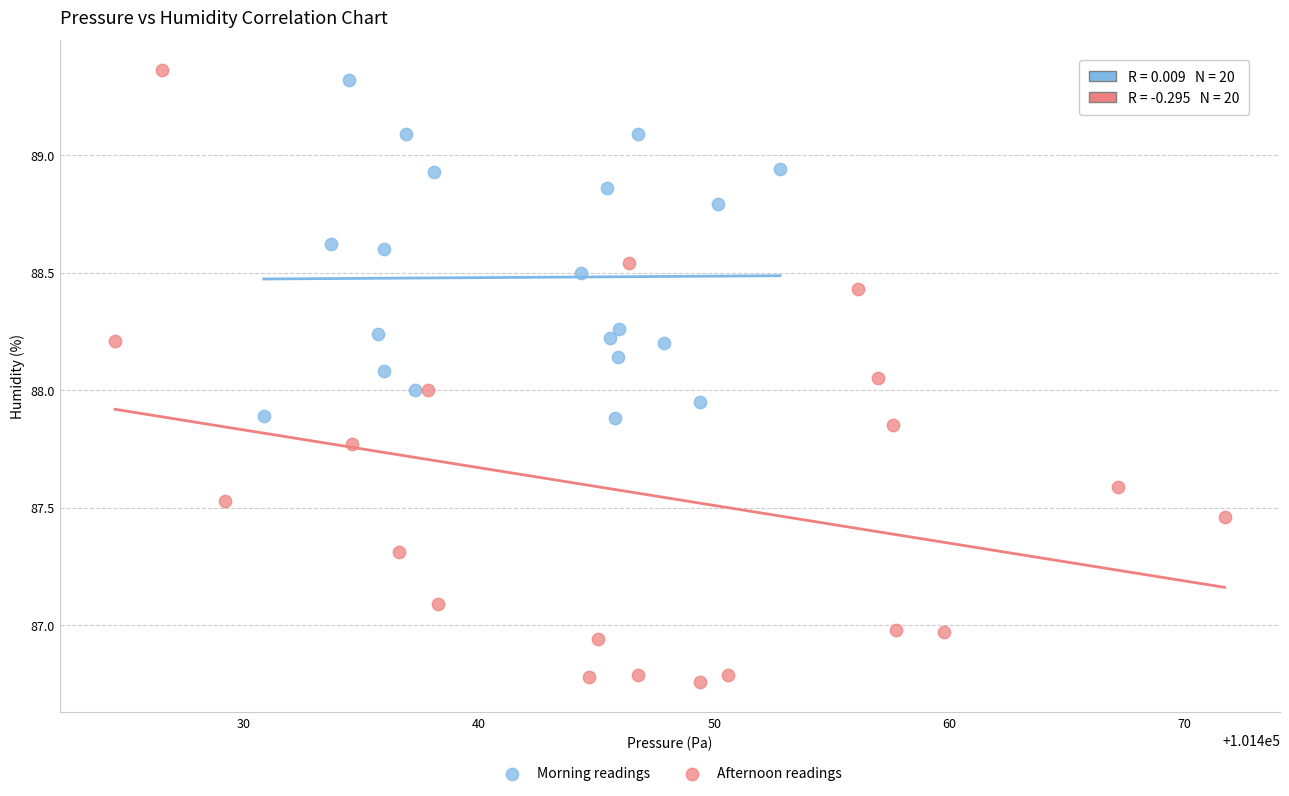

Which series has the widest spread of Y values?

Afternoon readings